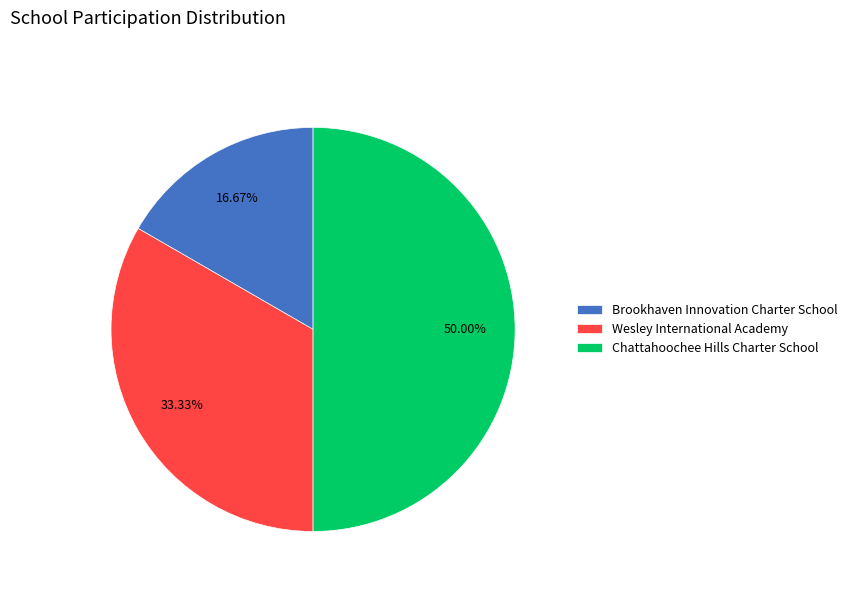

Is Brookhaven Innovation Charter School the majority of the pie?

No